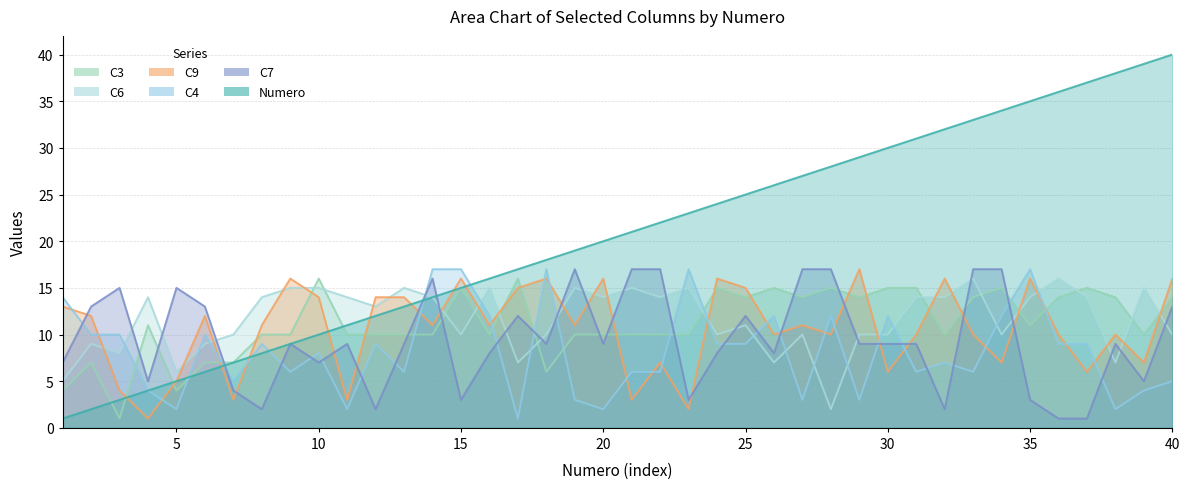

What is the spread (max minus min) of values at 17?

16